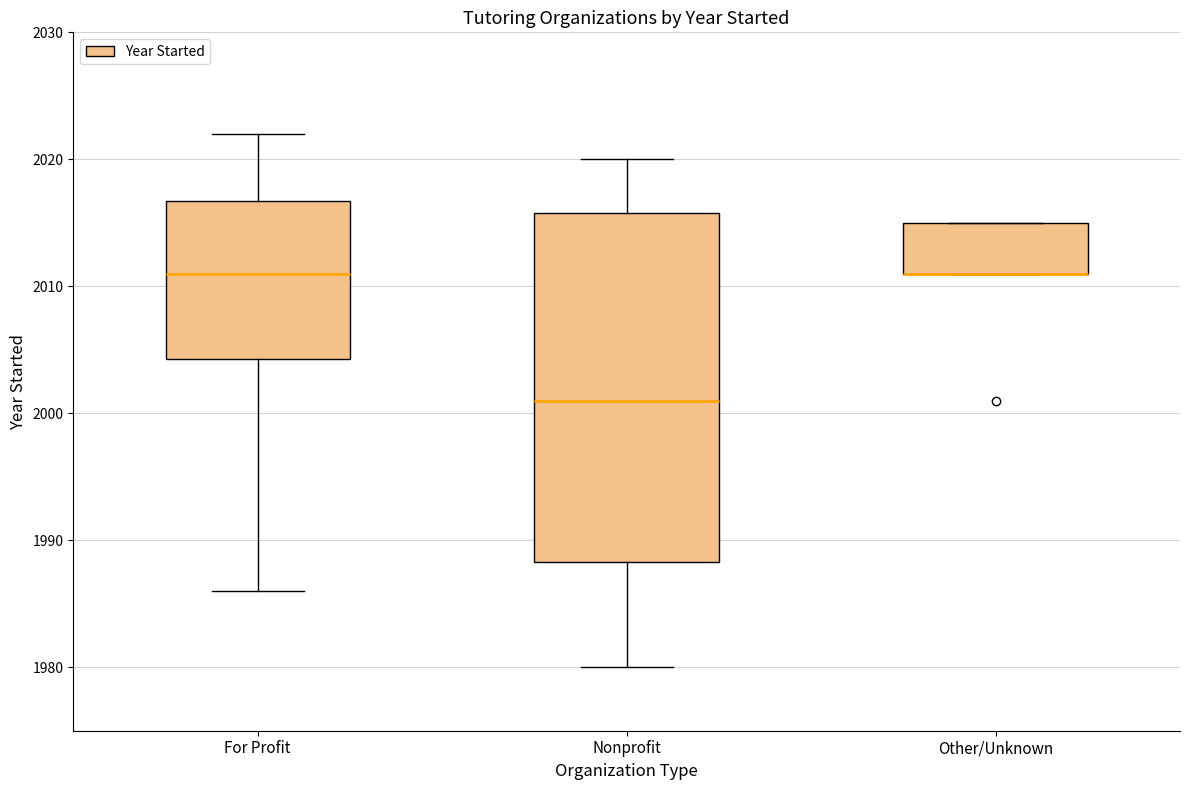

Where is the upper edge of the box for Other/Unknown on the y-axis? The values are not printed on the chart, so give them approximately, as read against the axis.

2015